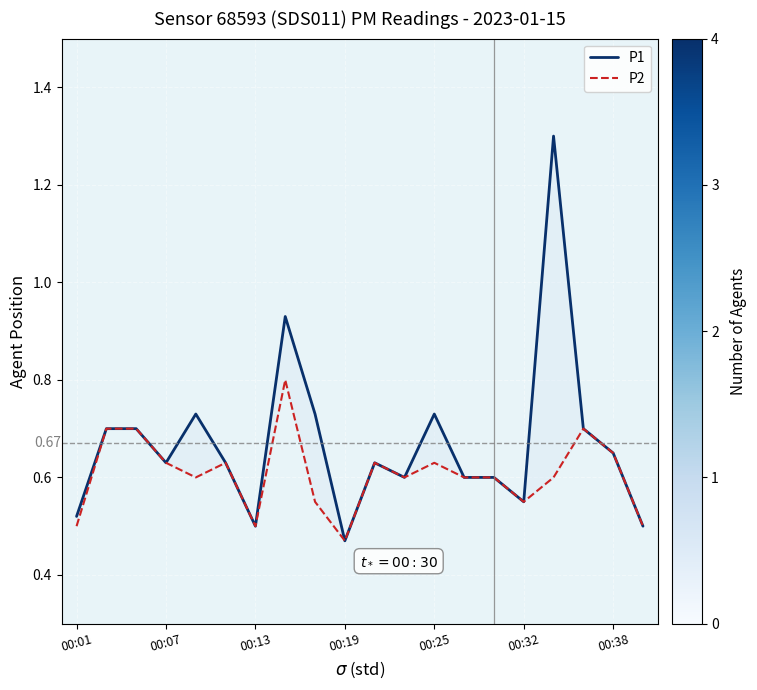

True or false: P1 and P2 cross at least once.

False